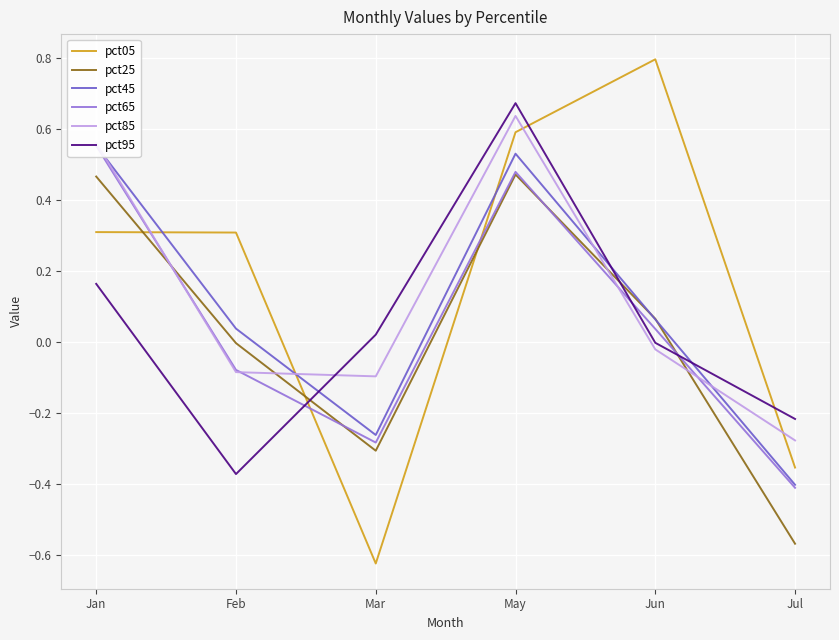

Rank the series at Mar from highest to lowest value.

pct95, pct85, pct45, pct65, pct25, pct05